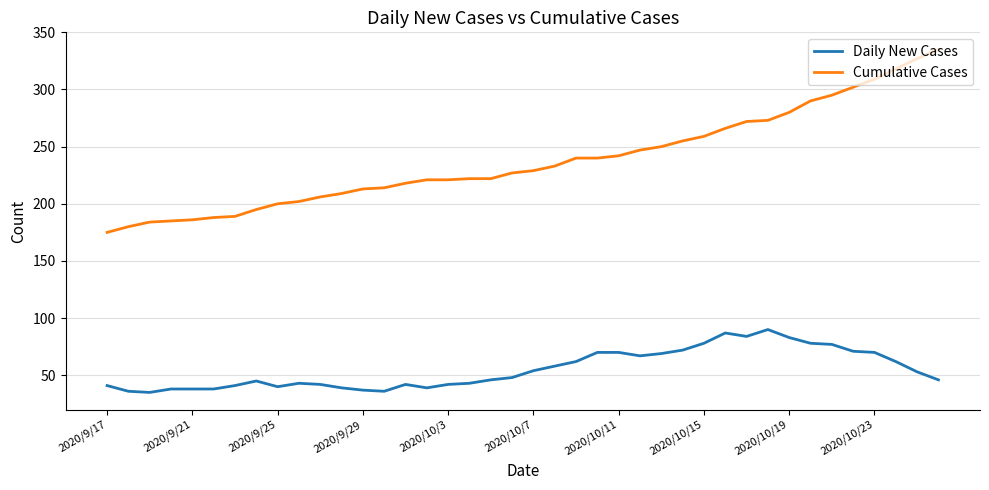

Rank the series by their average value, from highest to lowest.

Cumulative Cases, Daily New Cases